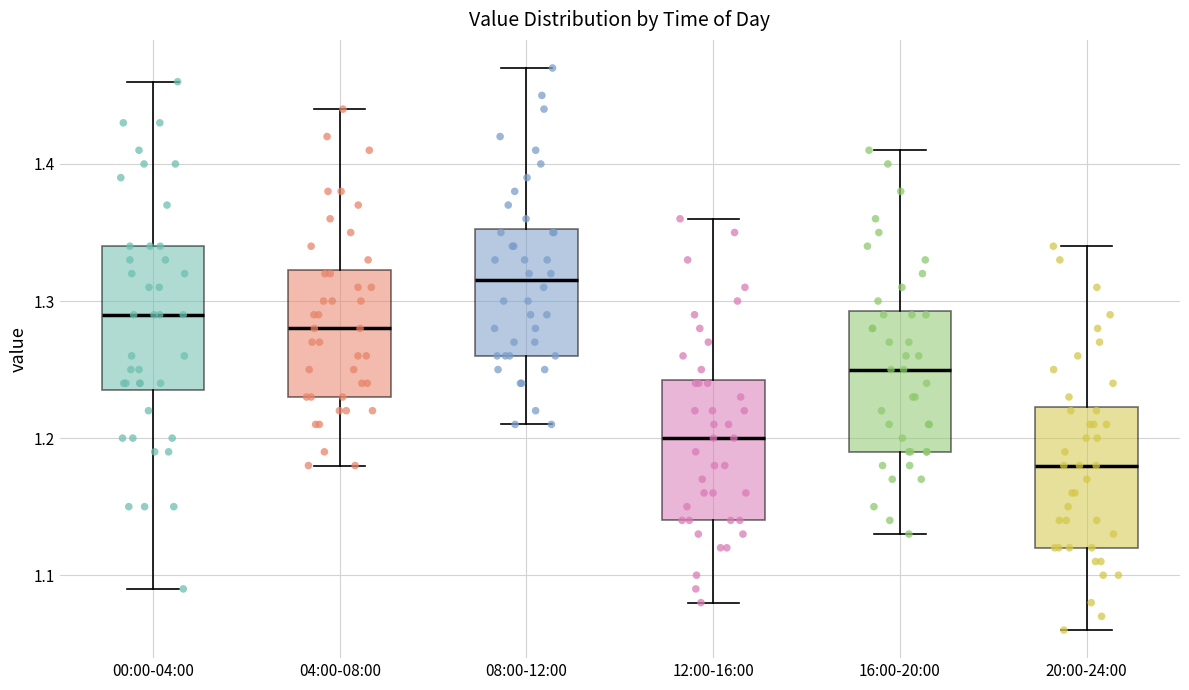

Where is the upper edge of the box for 20:00-24:00 on the y-axis? The values are not printed on the chart, so give them approximately, as read against the axis.

1.22